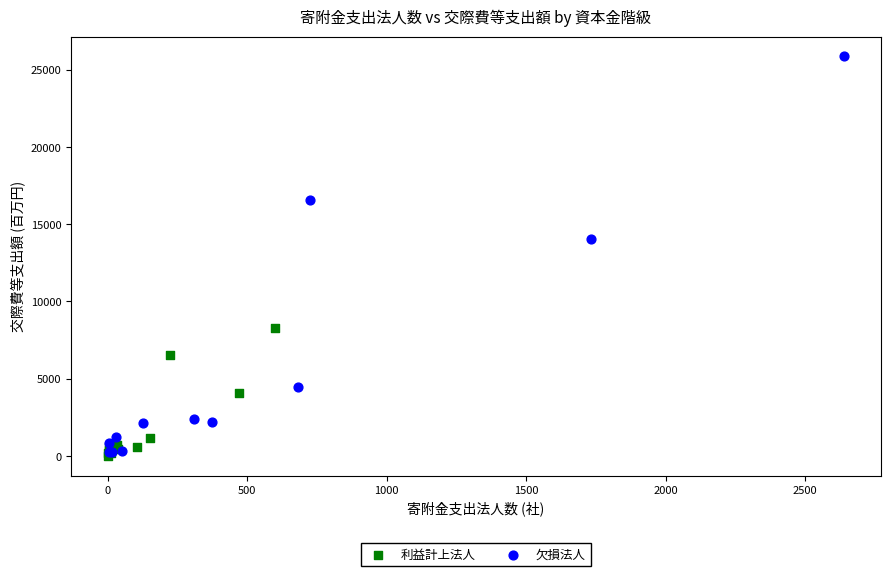

Which series has the largest Y range (max minus min)?

欠損法人